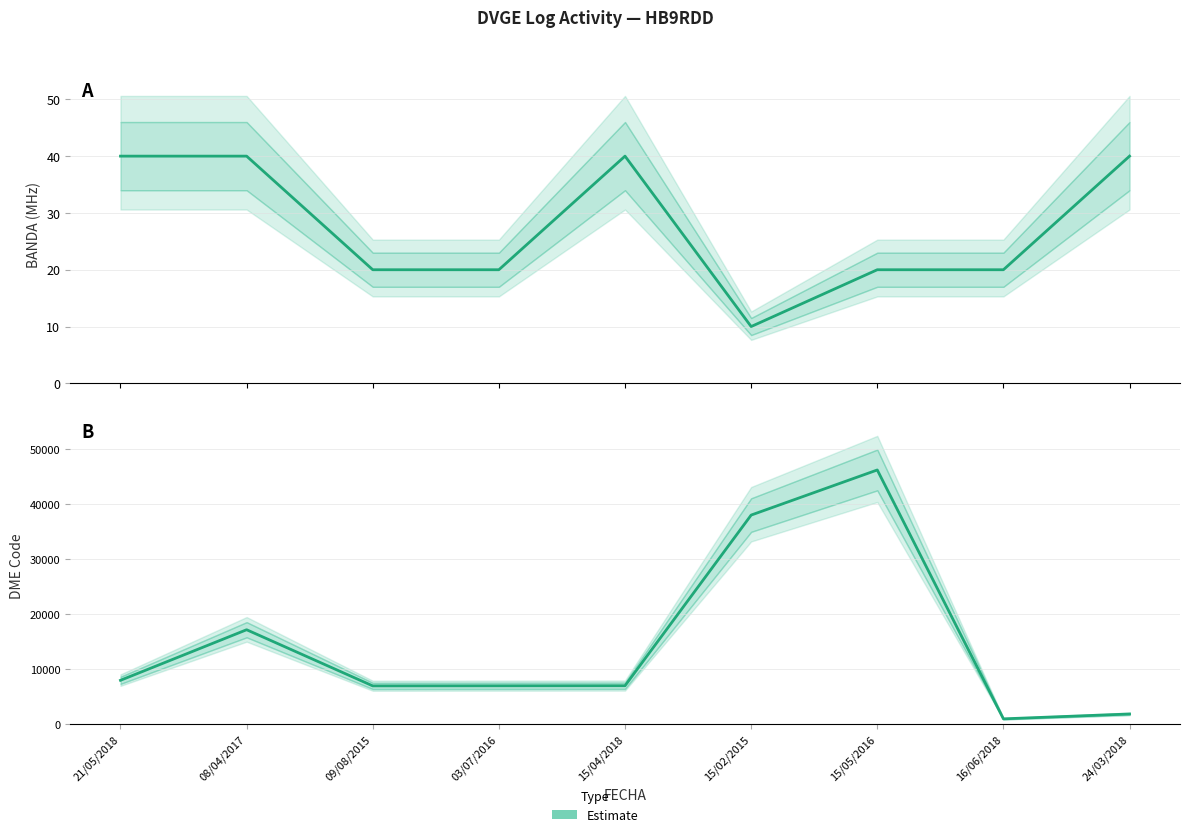

What is the difference between the second highest and minimum values?

37022